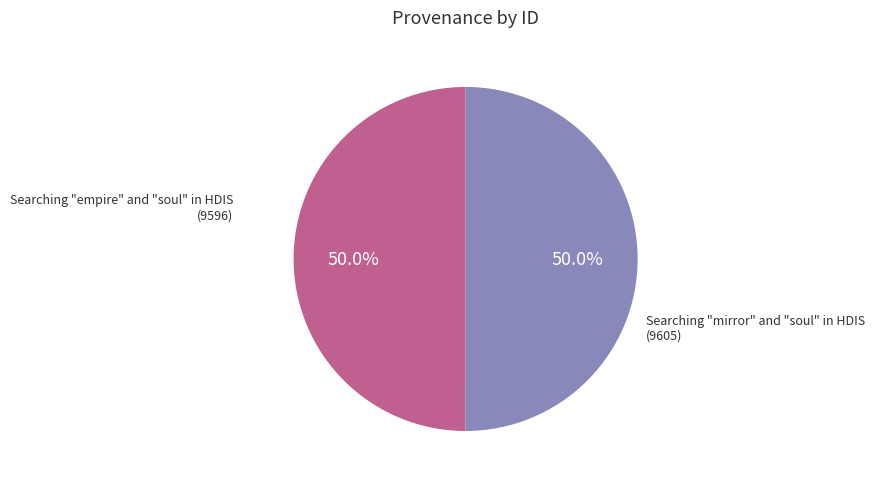

Count the number of slices in the pie.

2